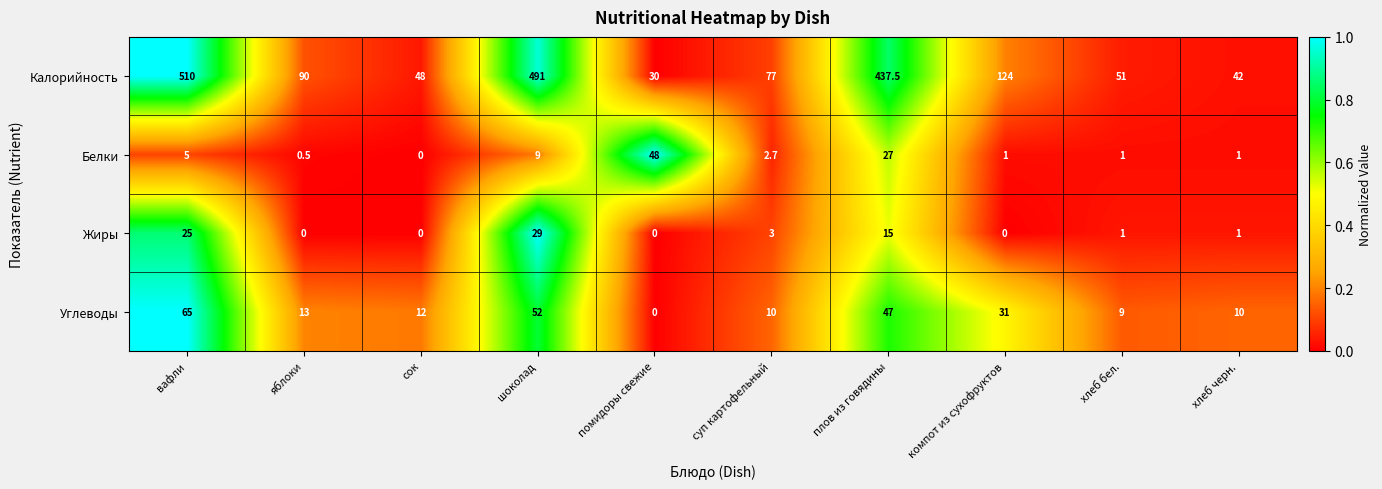

How many series are shown in this chart?

4